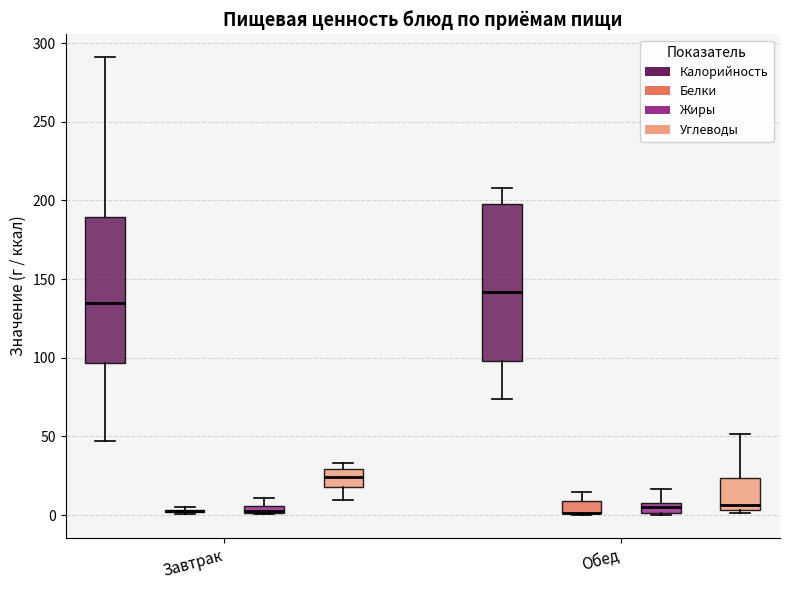

Where is the upper edge of the box for Обед (Углеводы) on the y-axis? The values are not printed on the chart, so give them approximately, as read against the axis.

25